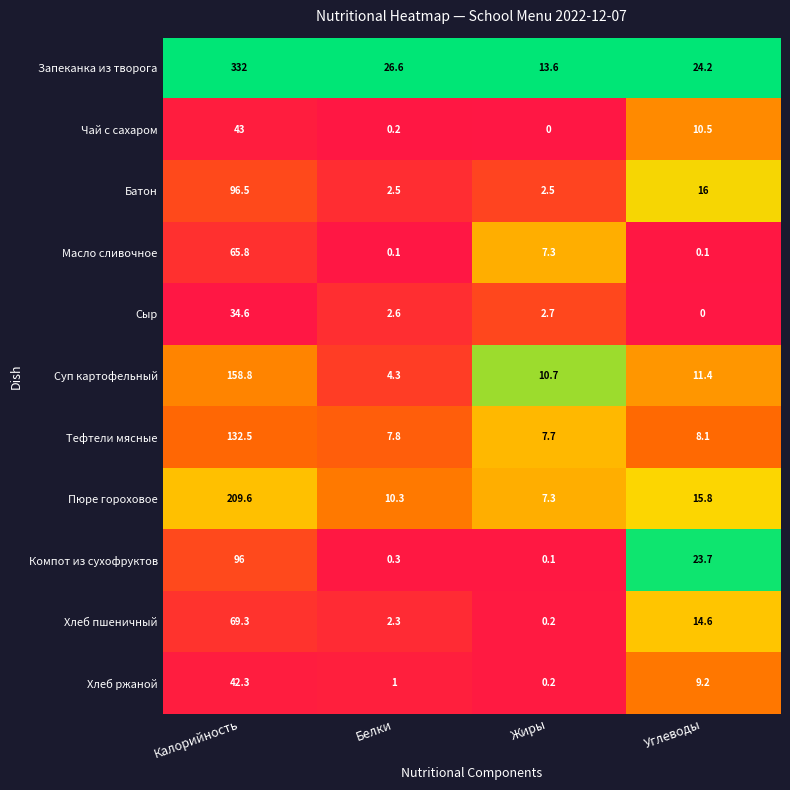

True or false: Хлеб ржаной has a value of 9.2 at Углеводы.

True